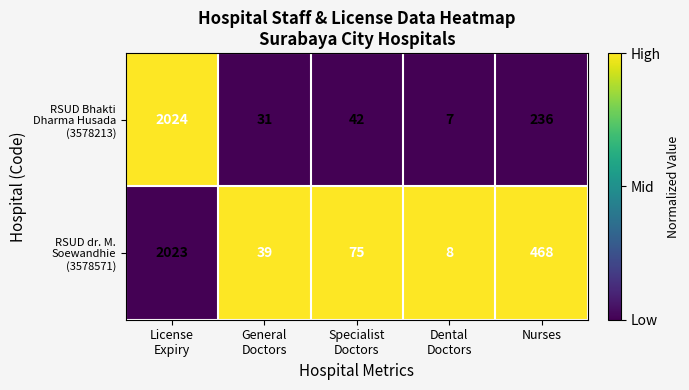

What is the minimum value shown in the chart?

7